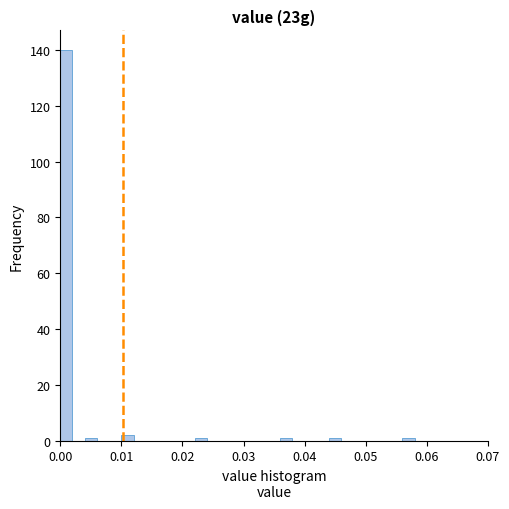

Read against the x-axis, roughly where is the centre of the tallest bar?

0.001